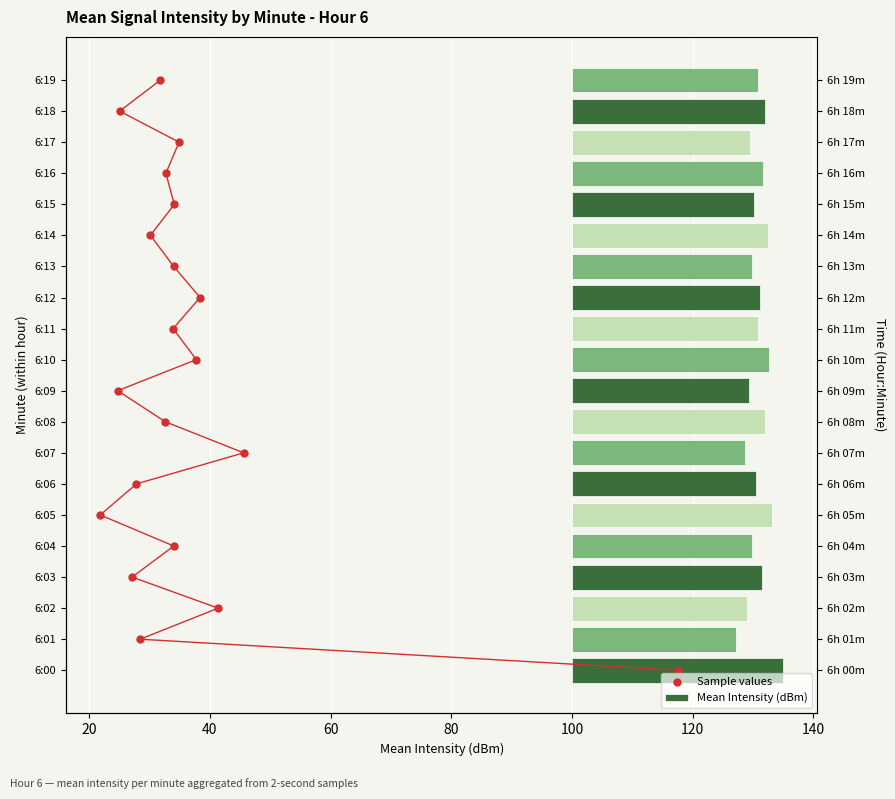

What are all the series names shown in the legend?

Mean Intensity (dBm), Sample values